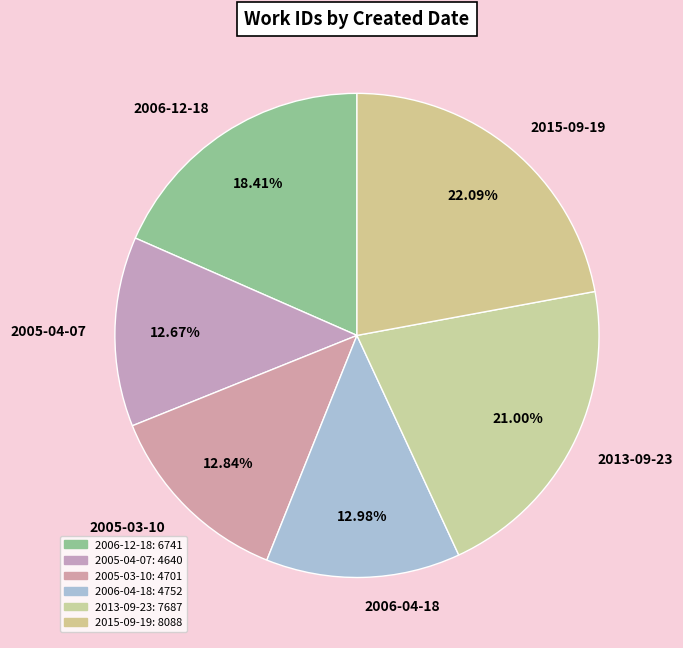

Does any single category account for the majority?

No